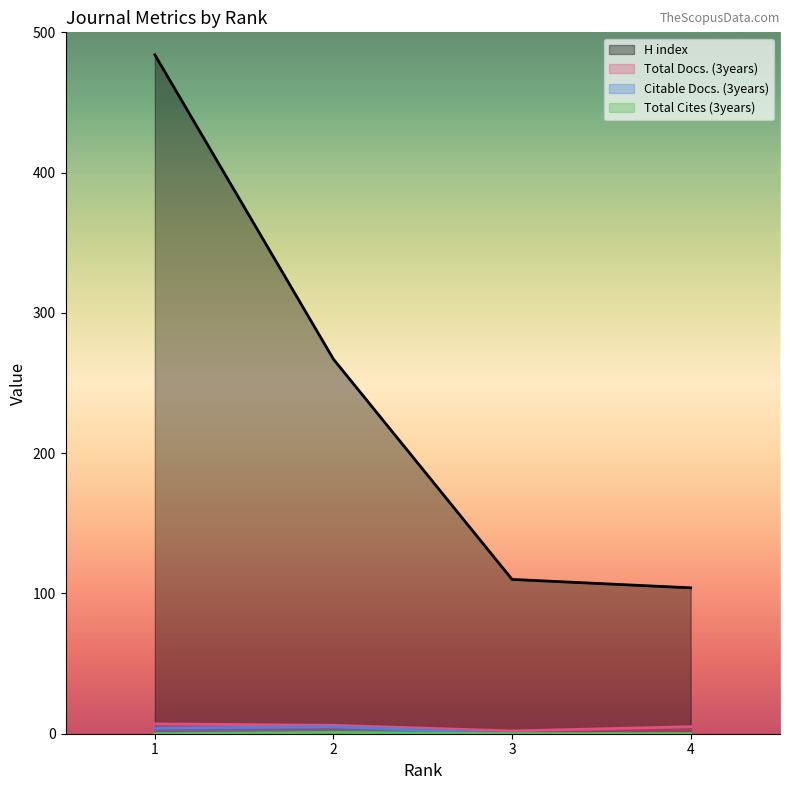

The value of Total Cites (3years) at 3 is -1. True or false?

False